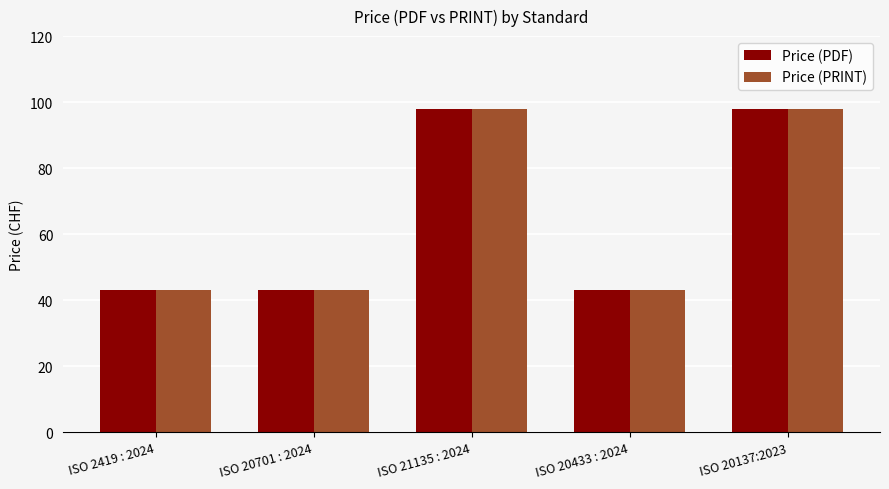

What is the sum of the Price (PDF) values at ISO 21135 : 2024 and ISO 2419 : 2024?

141